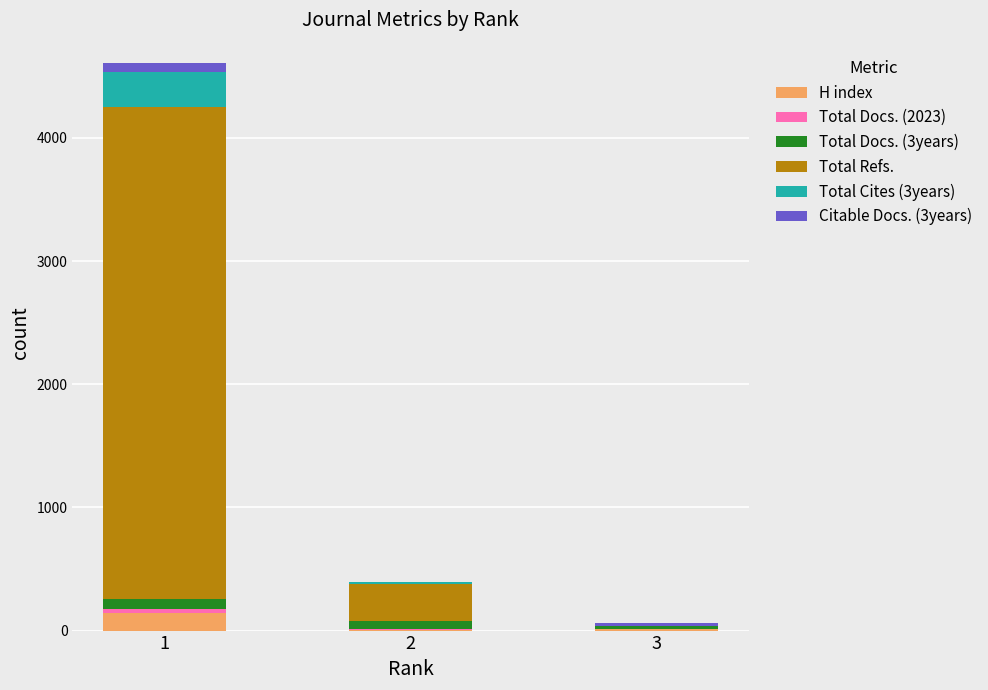

What is the maximum value for H index?

143